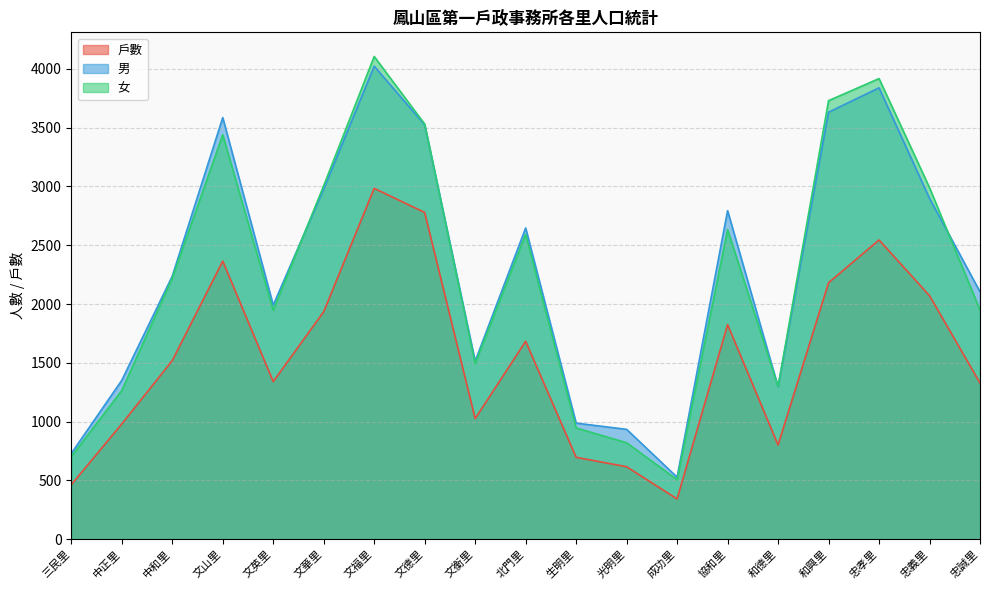

How many series are shown in this chart?

3